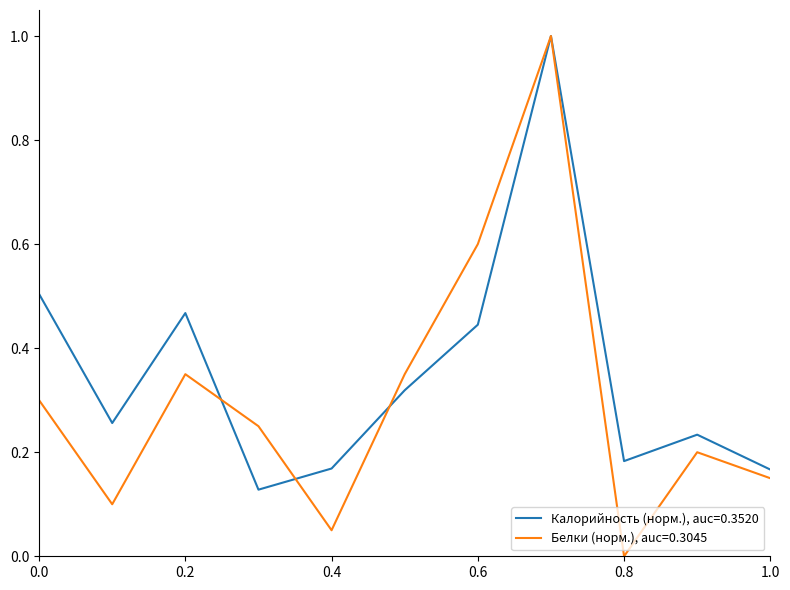

List the series in order of their overall mean, lowest first.

Белки (норм.), auc=0.3045, Калорийность (норм.), auc=0.3520